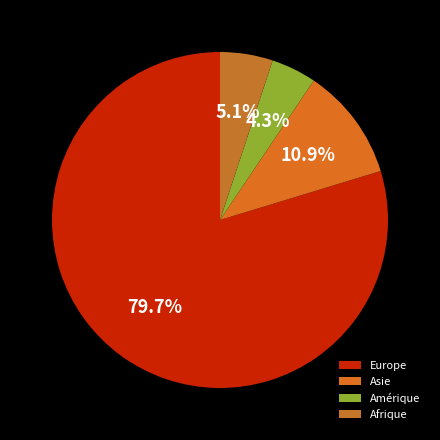

How many slices are in this pie chart?

4